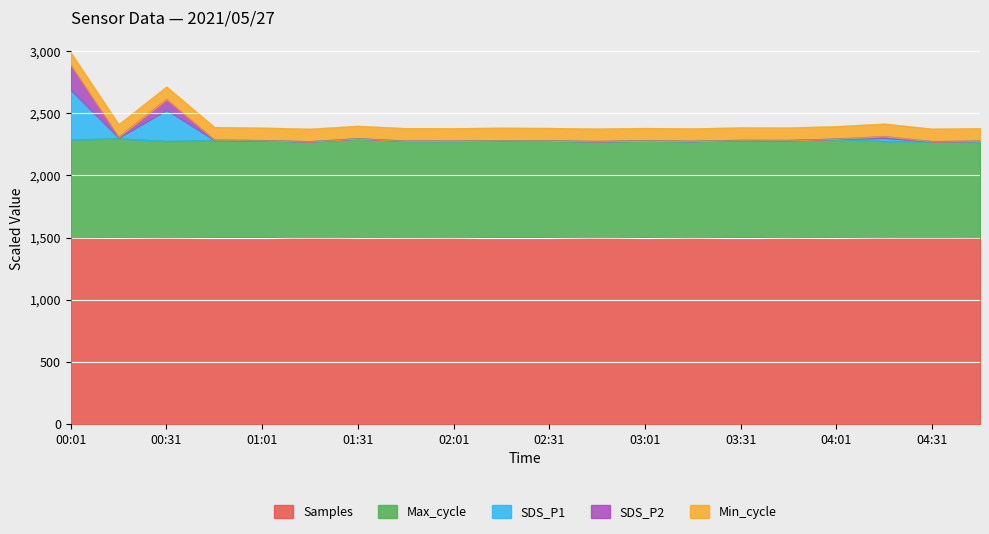

At how many categories does at least one series exceed 2227?

20